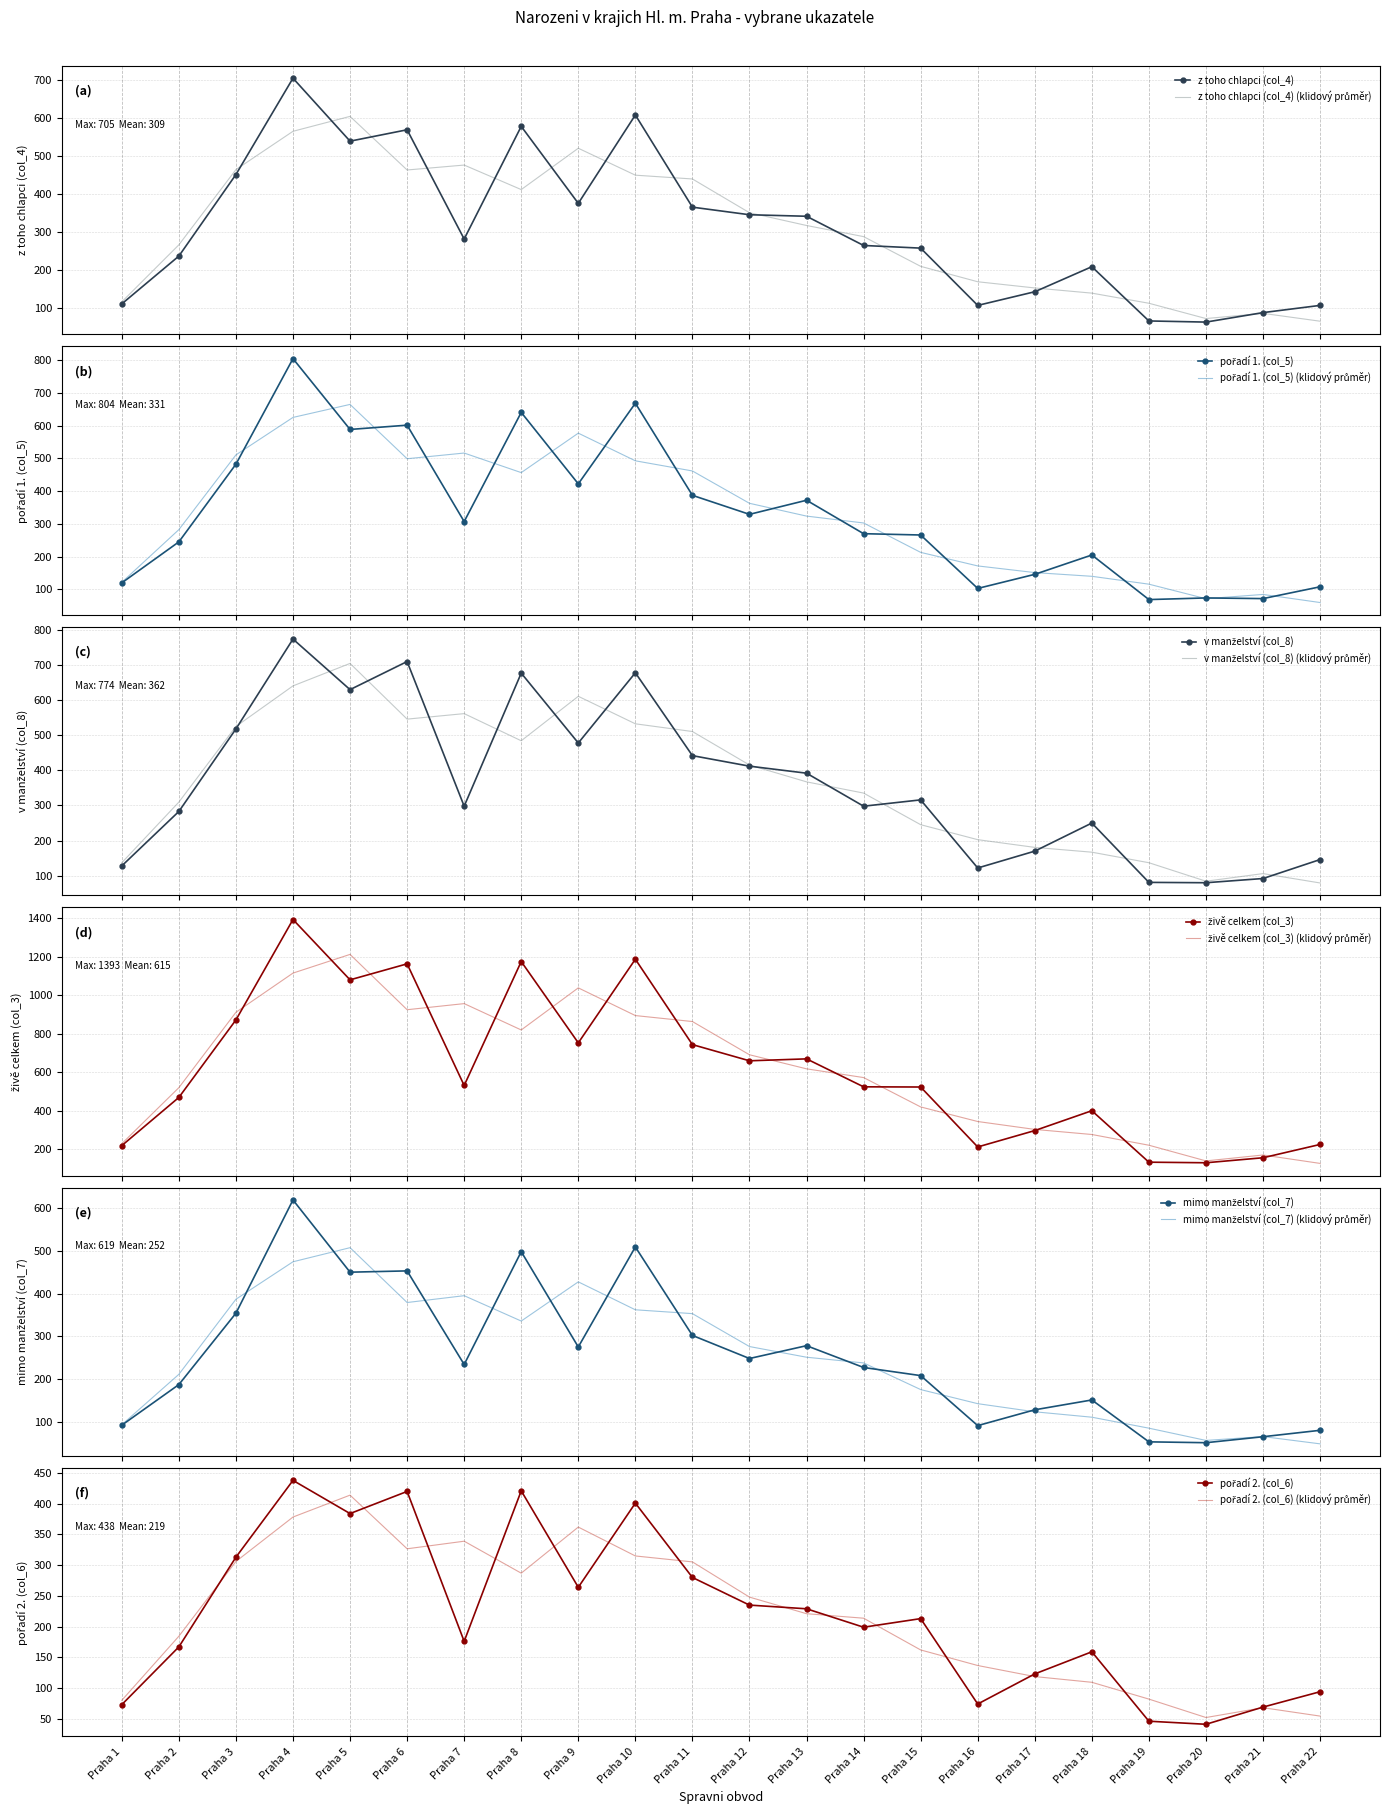

True or false: mimo manželství (col_7) has a value of 151 at Praha 18.

True